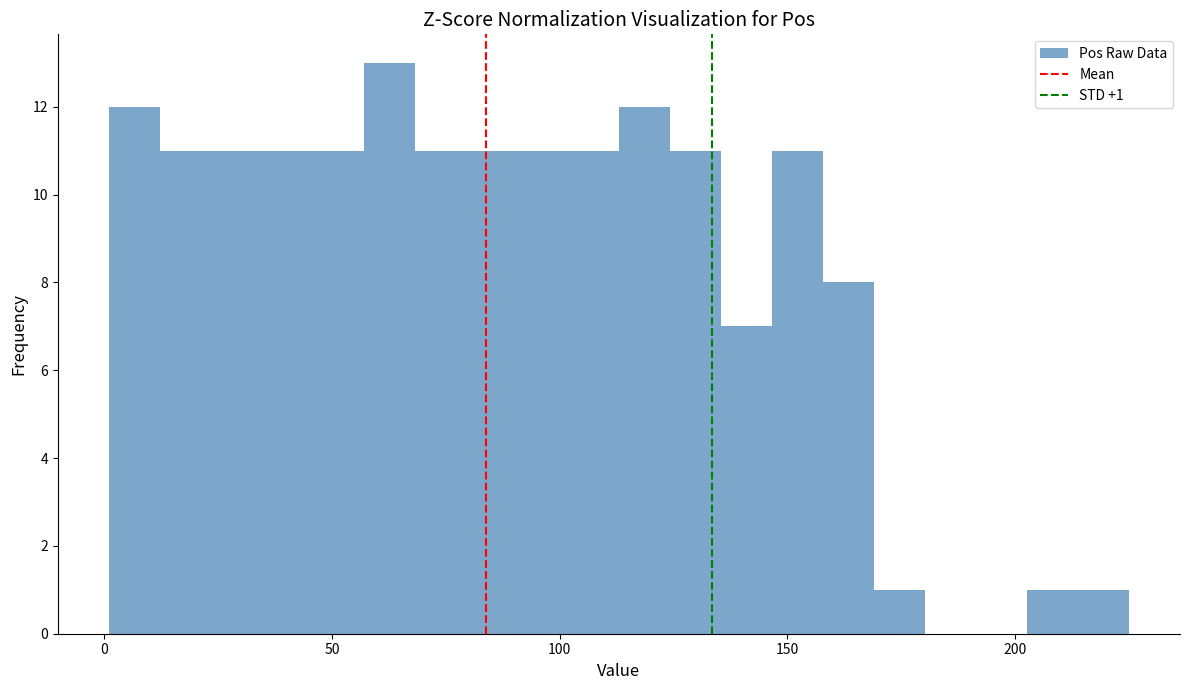

Read against the x-axis, roughly where is the centre of the tallest bar?

65